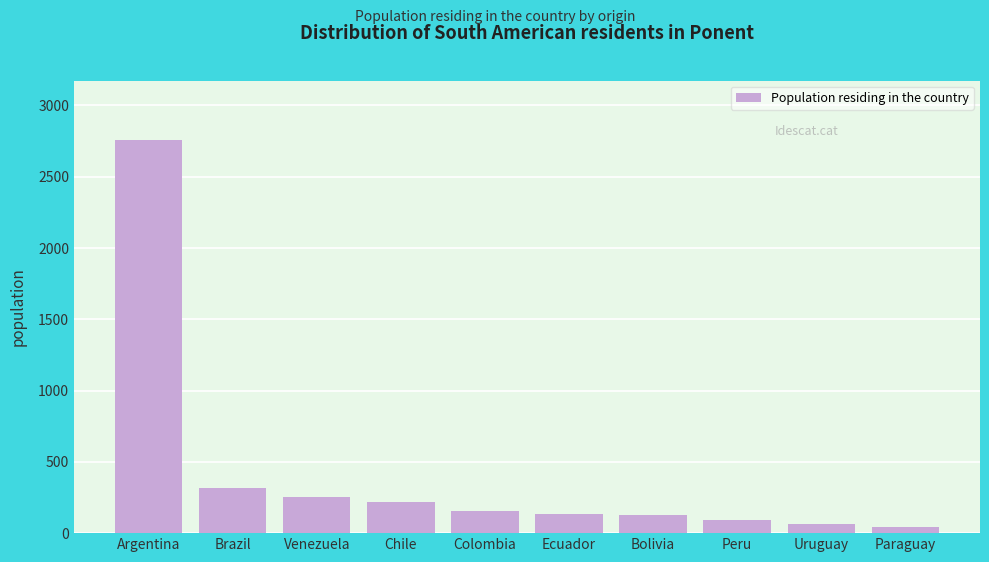

The chart shows a value of 89 at Peru. True or false?

True